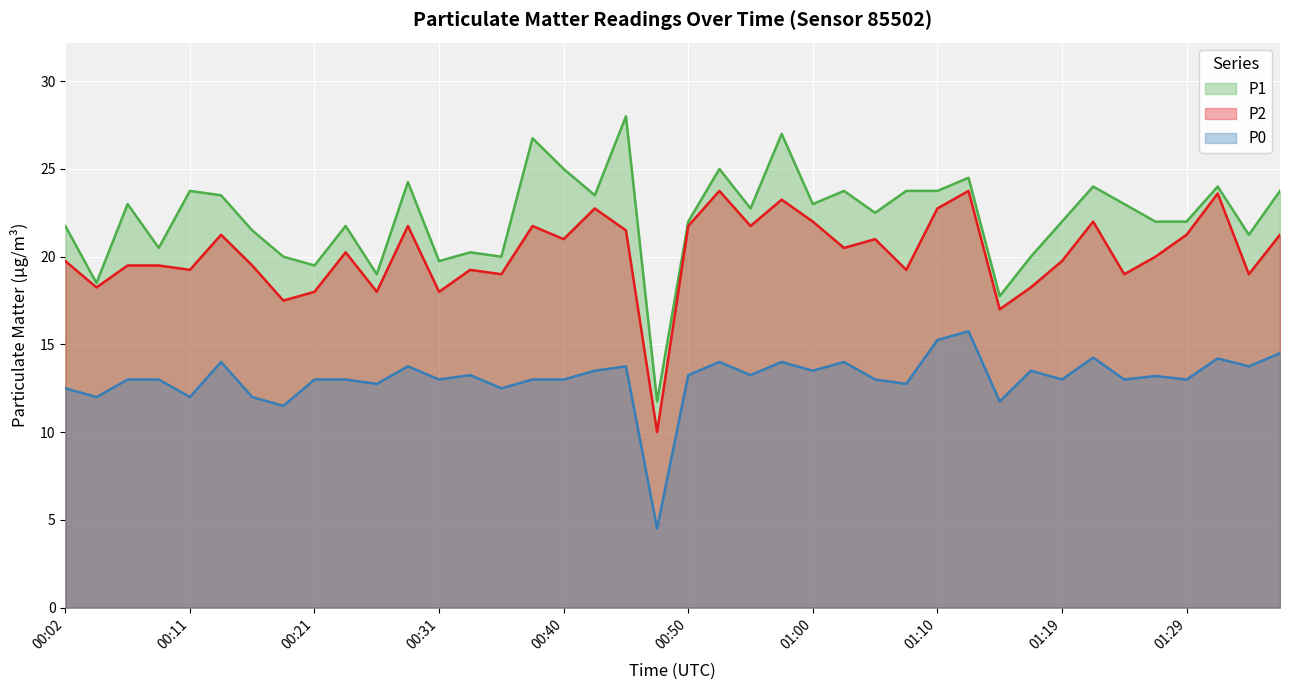

True or false: P1 and P2 intersect in this chart.

False